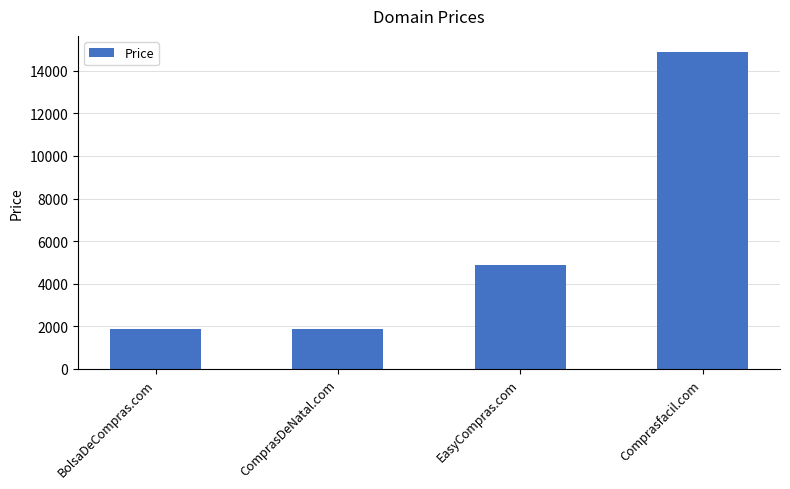

What value does the data have at Comprasfacil.com, to the nearest 50?

14900